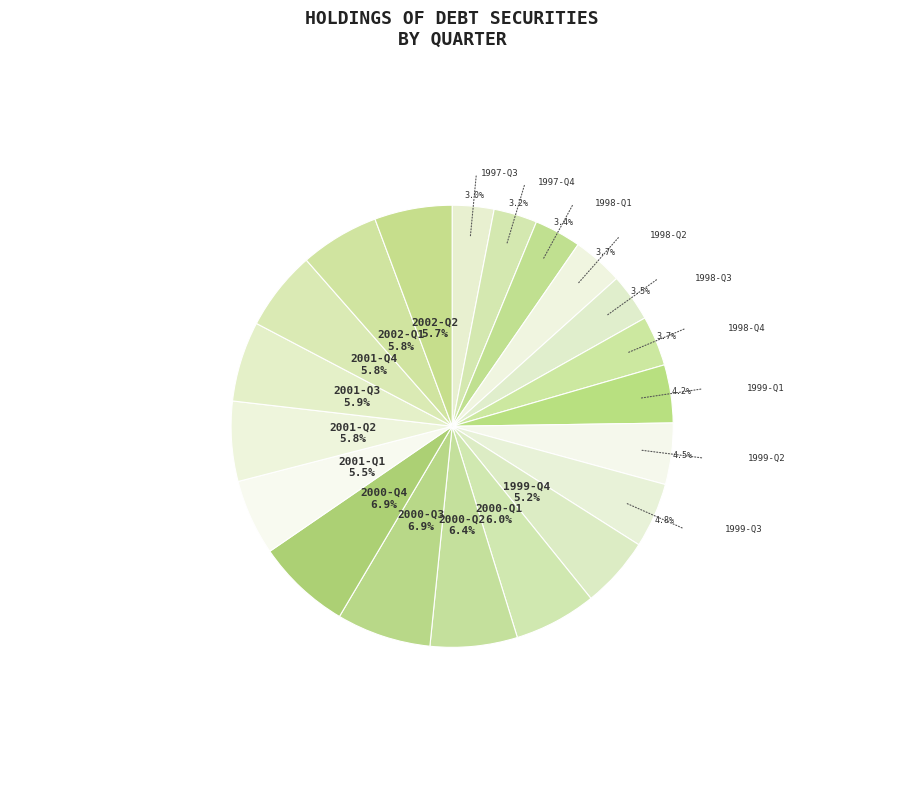

Does any single category account for the majority?

No